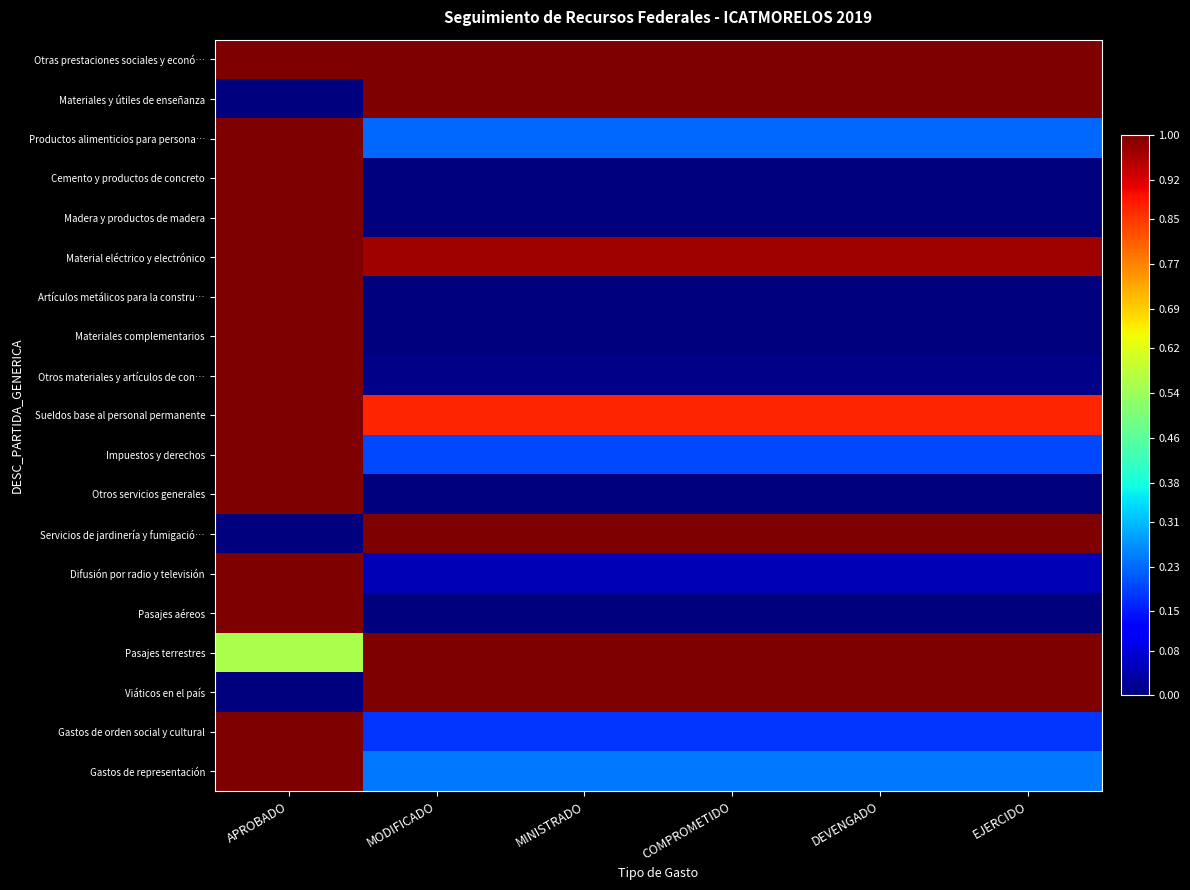

Count the number of data series in this chart.

19